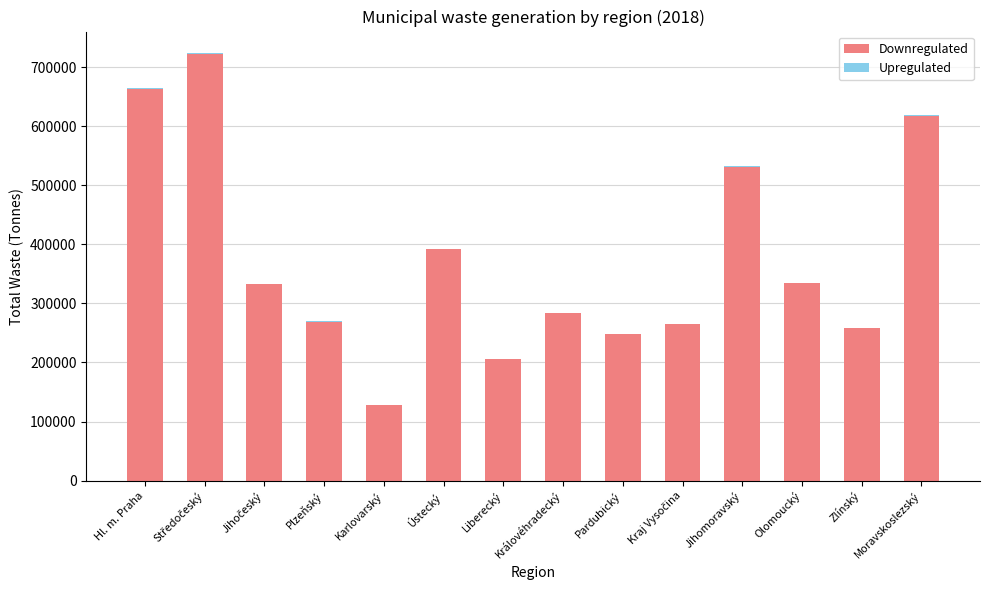

Where is Downregulated nearest to the value 424834?

Ústecký